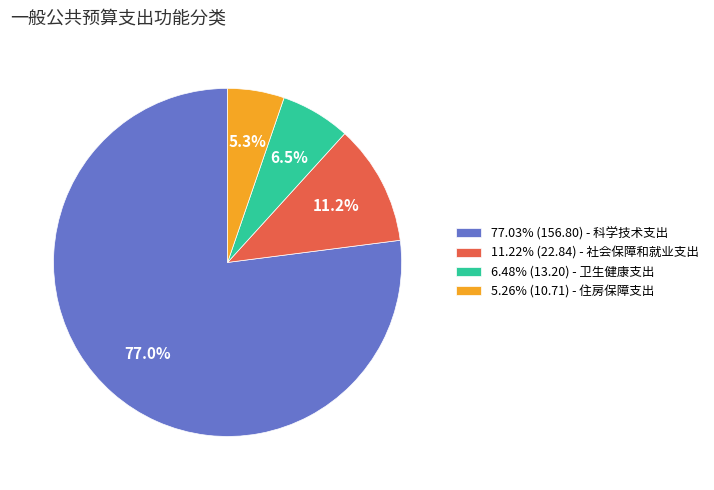

Combined, do 5.26% (10.71) - 住房保障支出 and 6.48% (13.20) - 卫生健康支出 account for over 50%?

No